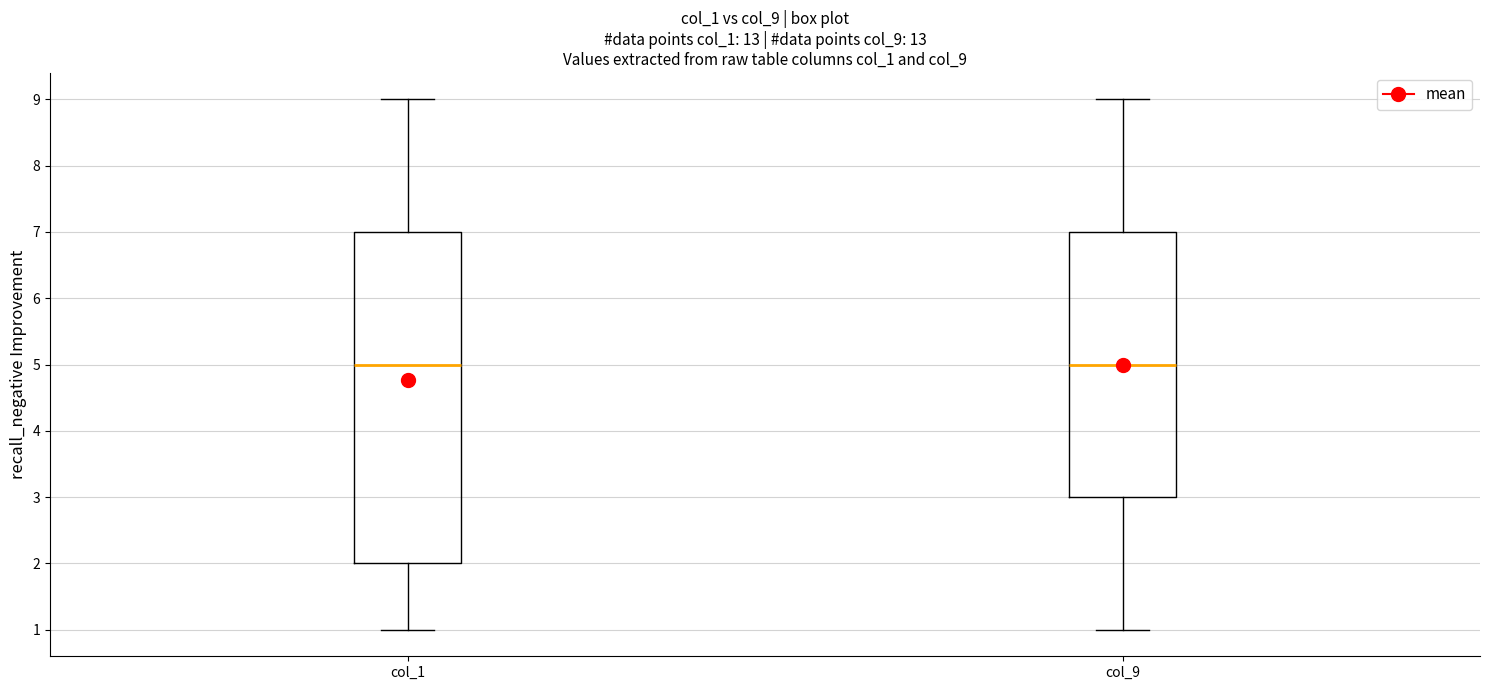

Reading left to right, transcribe this box plot: for each box, give where its median line is, the range the box spans, and where its two whiskers end, as read against the y-axis. The values are not printed on the chart, so give them approximately, as read against the axis.

col_1: median 5, box 2 to 7, whiskers 1 to 9
col_9: median 5, box 3 to 7, whiskers 1 to 9